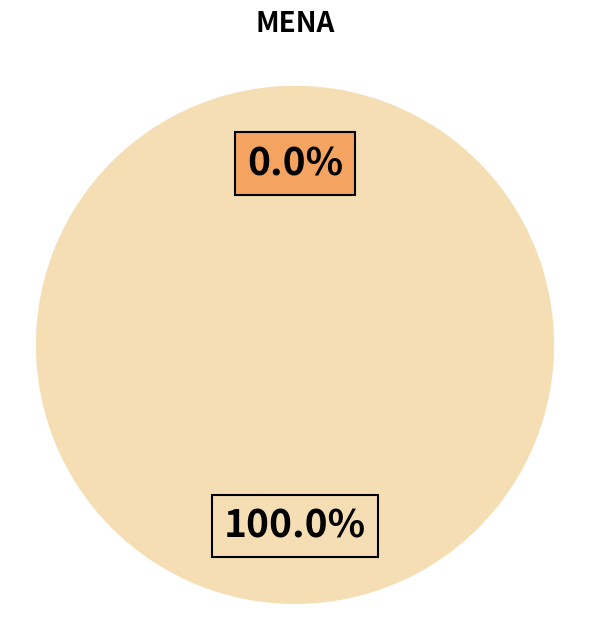

Combined, do 1 and 2 account for over 50%?

Yes